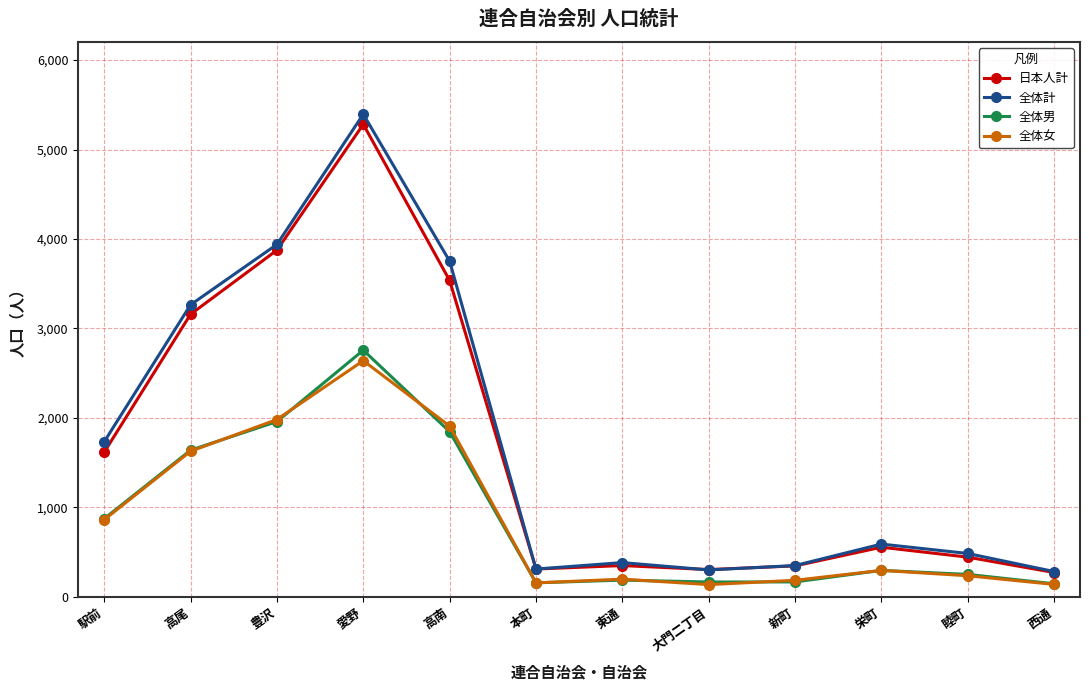

What is the smallest value displayed?

135